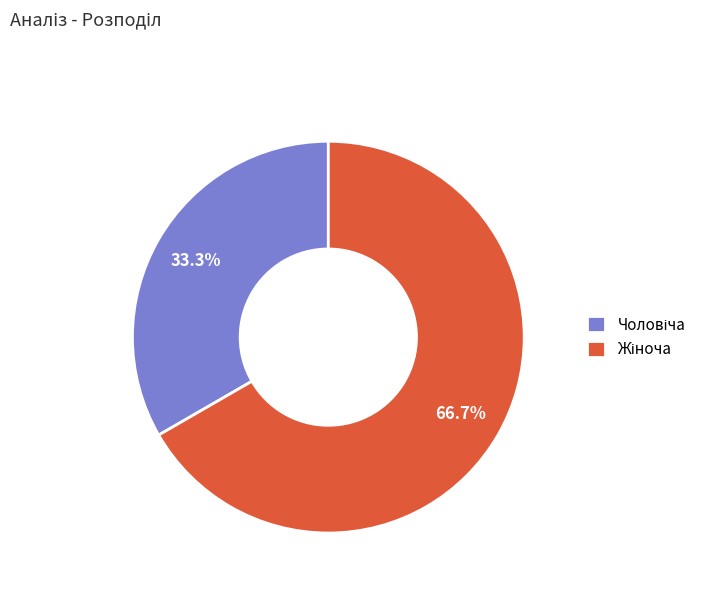

Is there any slice that represents more than half of the pie?

Yes